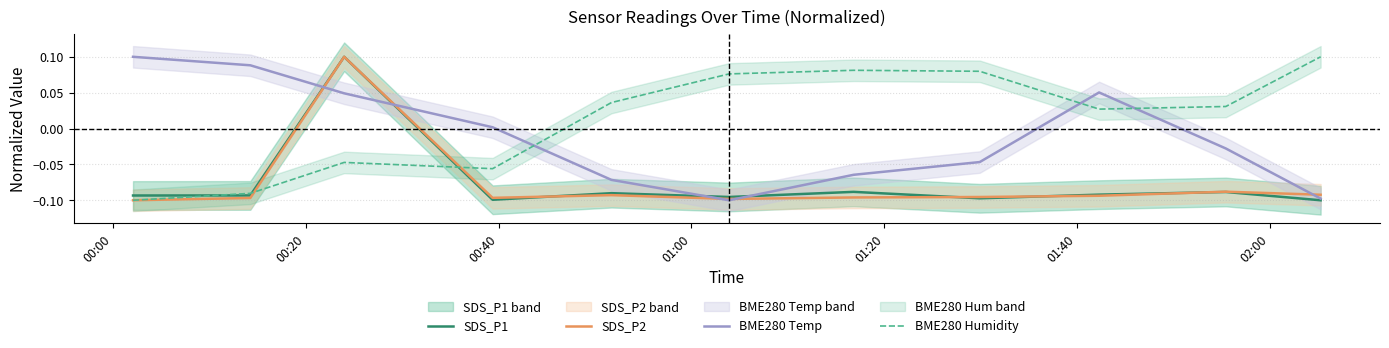

Which series has the largest total across all categories?

BME280 Humidity